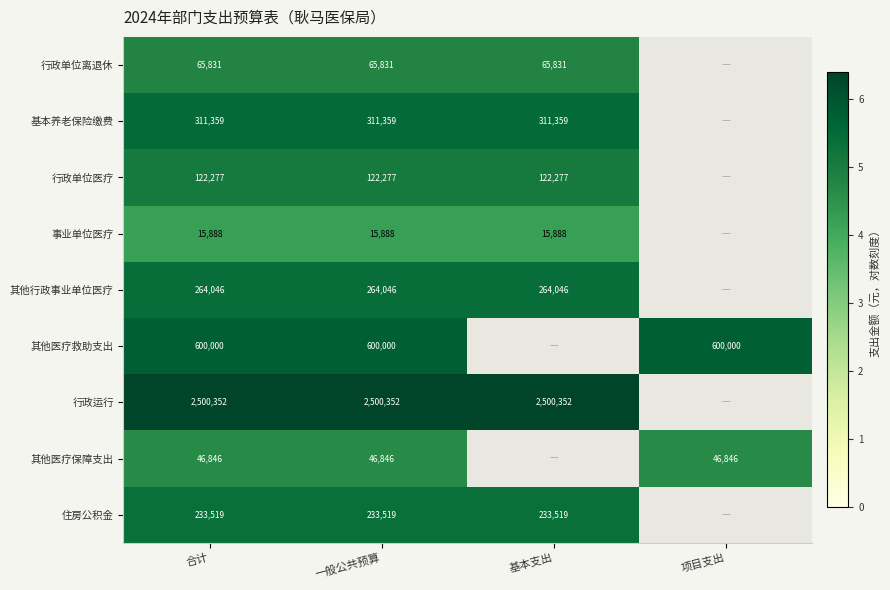

What is the total value across all series at 合计?

4160118.0